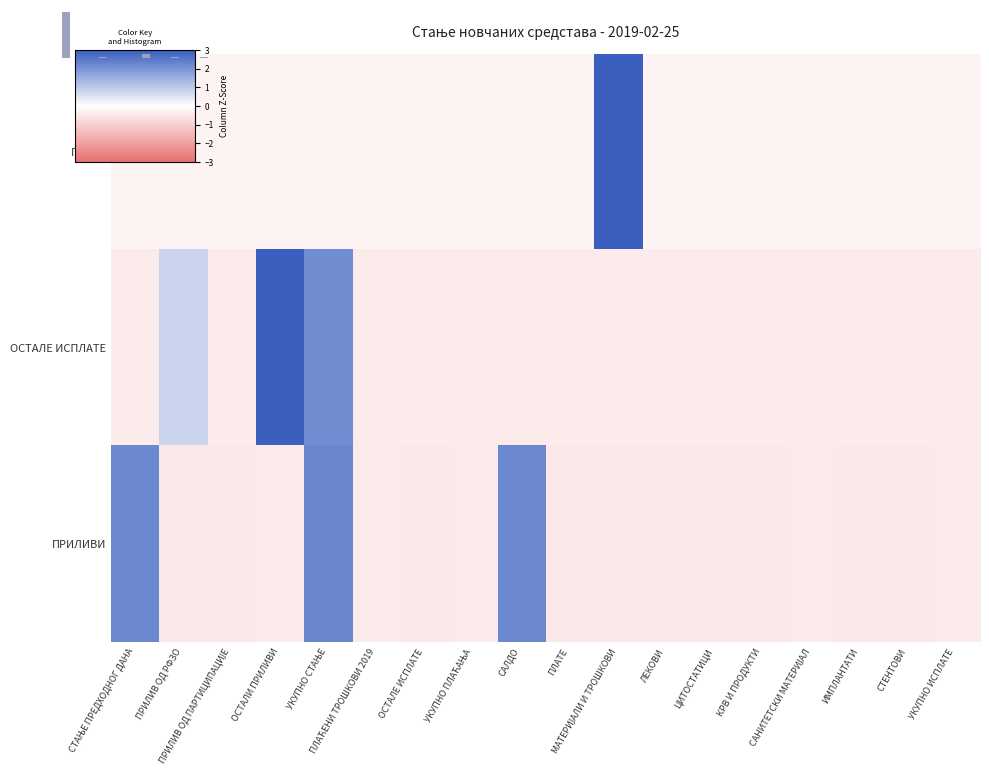

At which category is the sum across all series the highest?

УКУПНО СТАЊЕ